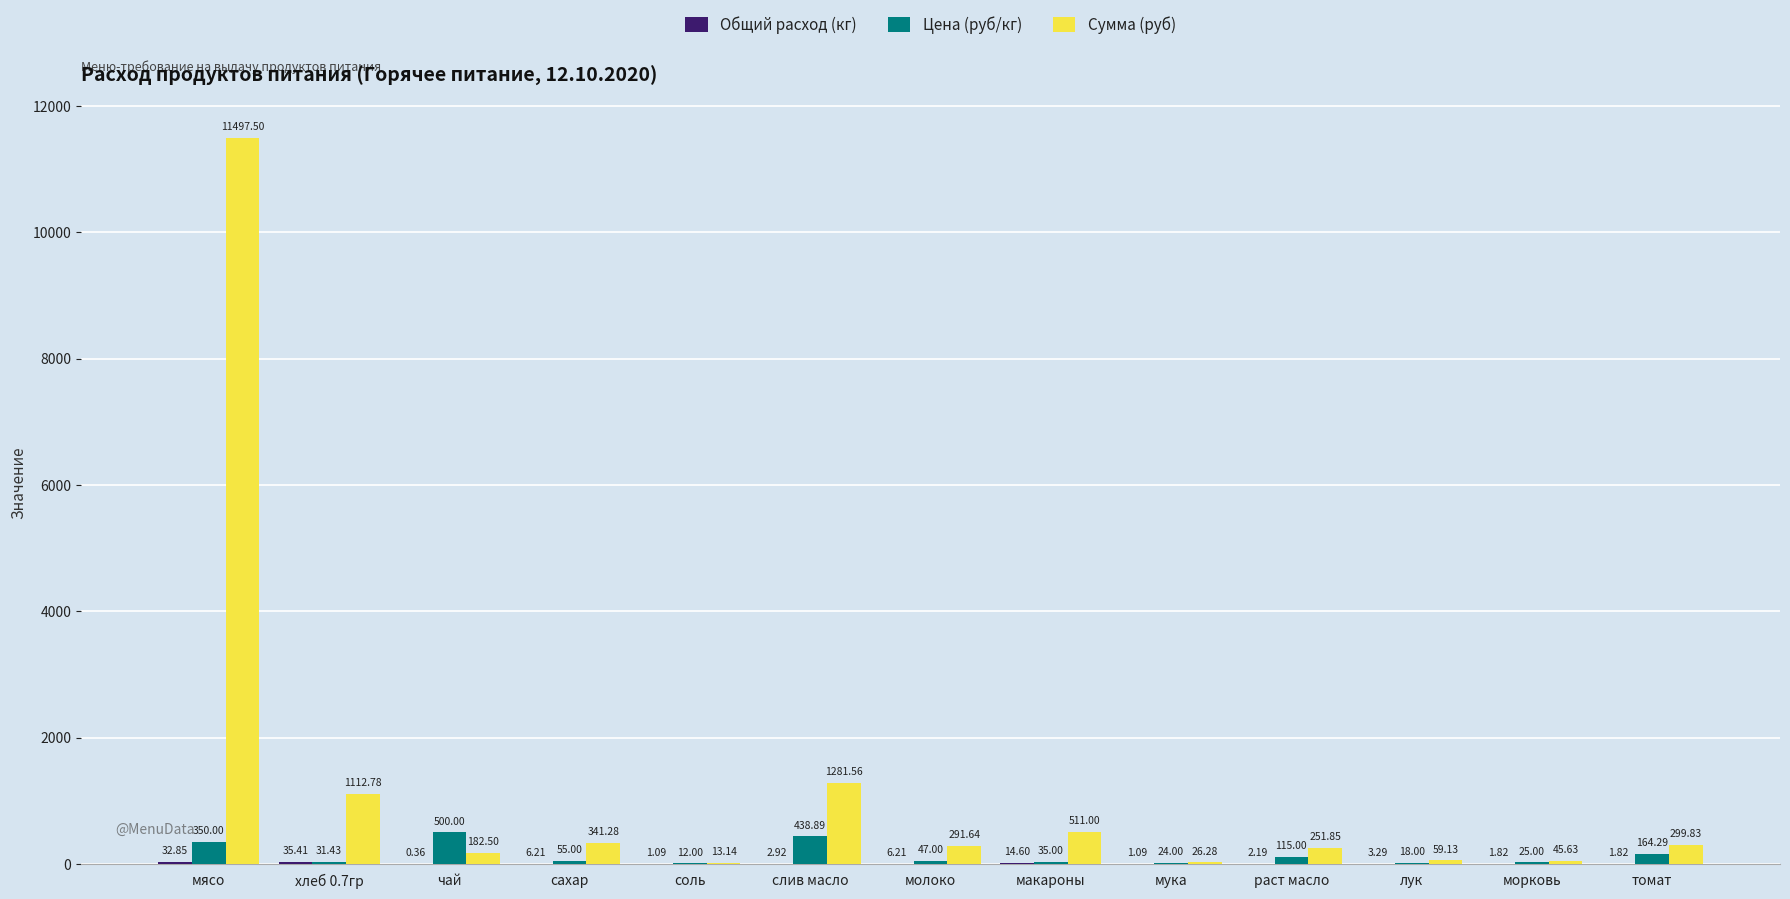

Does the chart contain stacked bars?

No